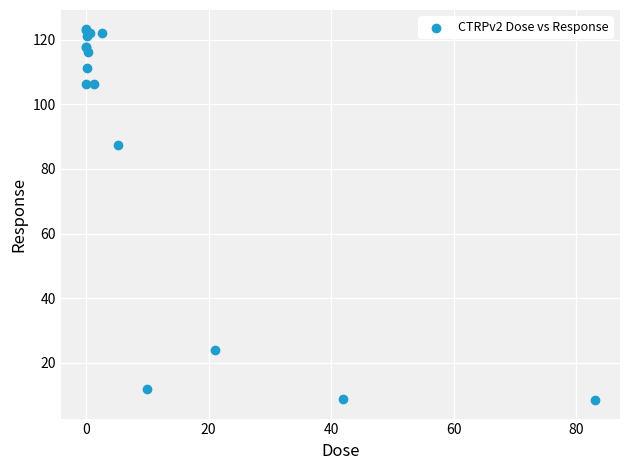

What Y value in the scatter plot is closest to 65?

87.2